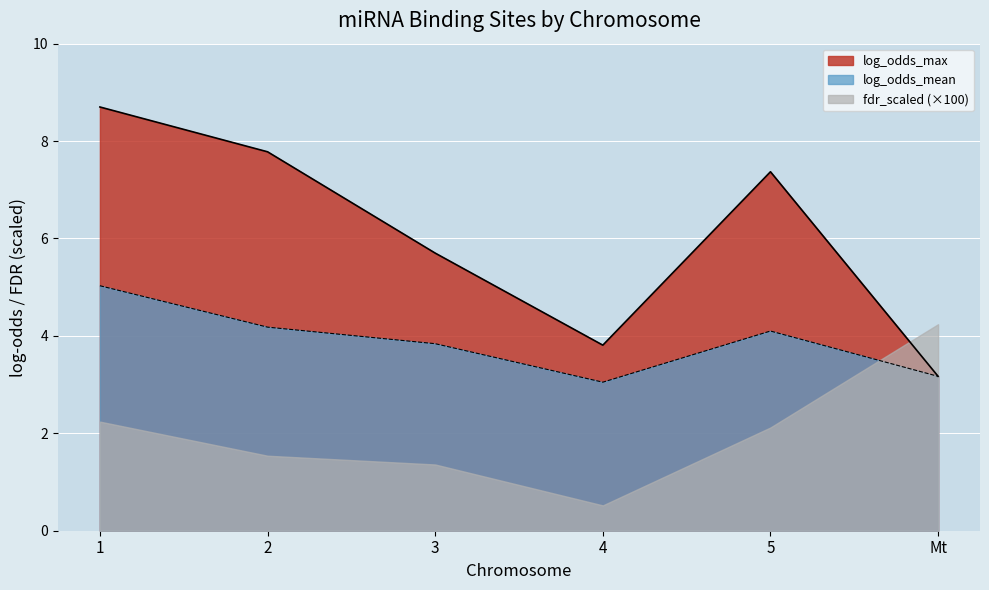

How many distinct data groups are displayed?

3